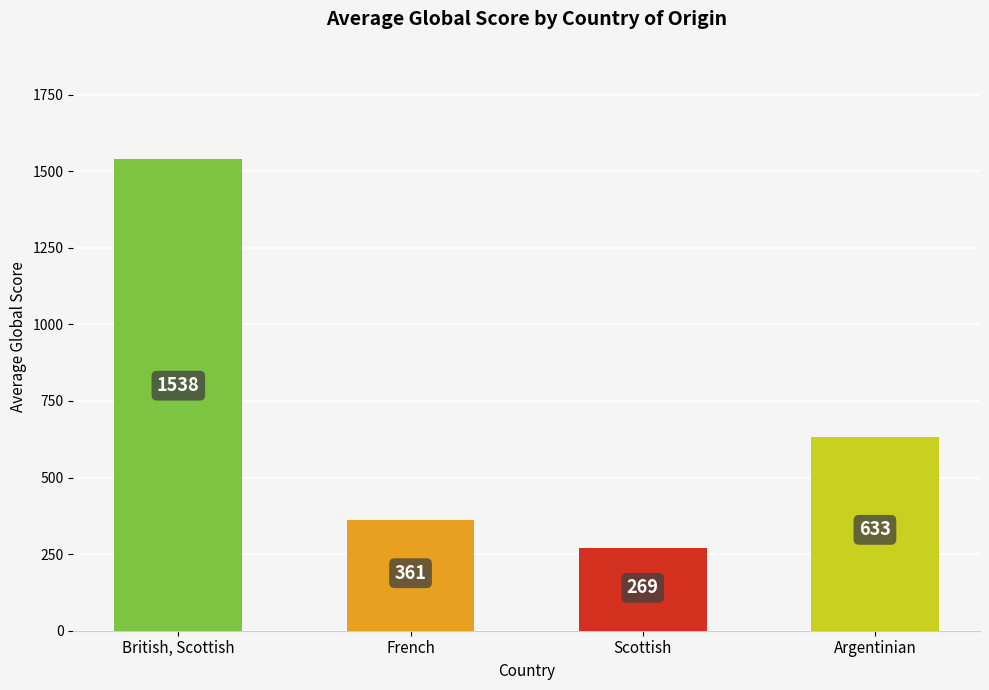

What is the average value?

700